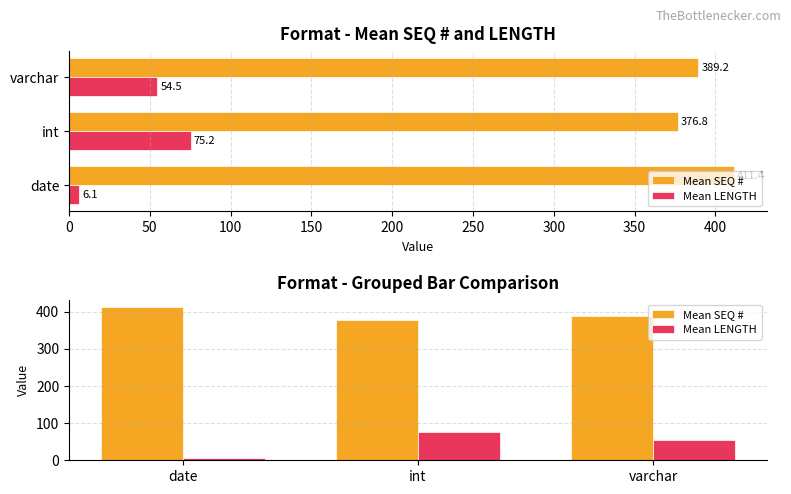

Is it true that Mean LENGTH equals 3.1 at 0?

False